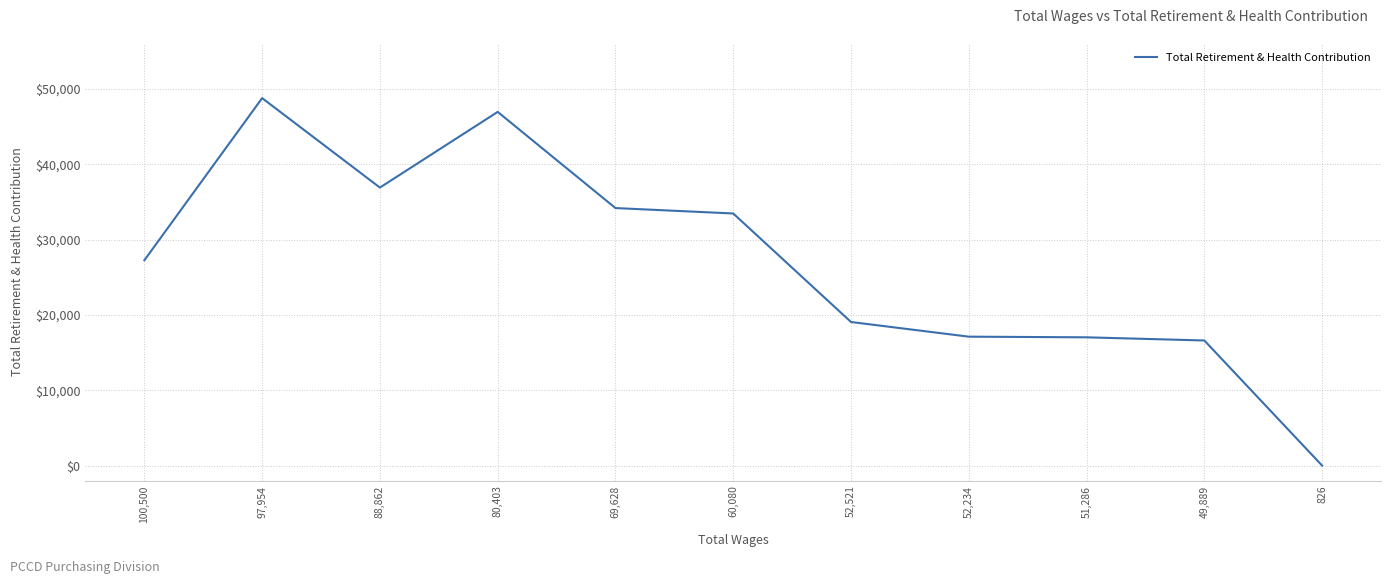

True or false: there are more than 1 points higher than both neighbors.

True